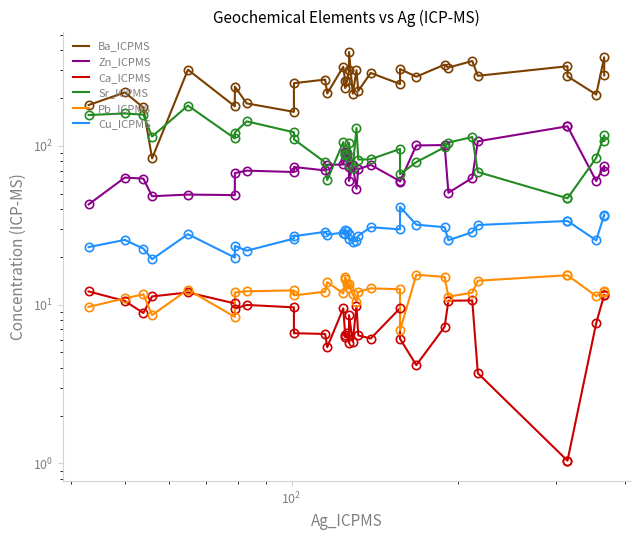

What is the minimum value for Ba_ICPMS?

83.5